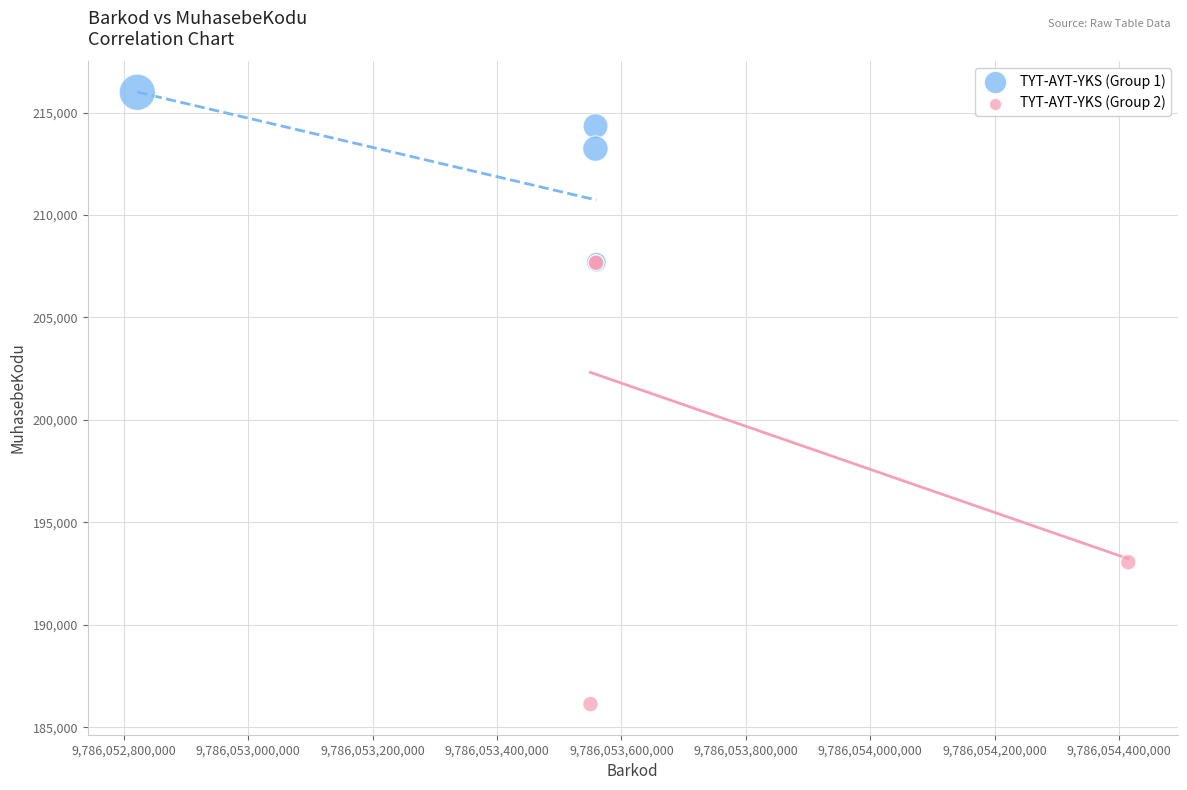

Which series reaches the minimum Y coordinate?

TYT-AYT-YKS (Group 2)